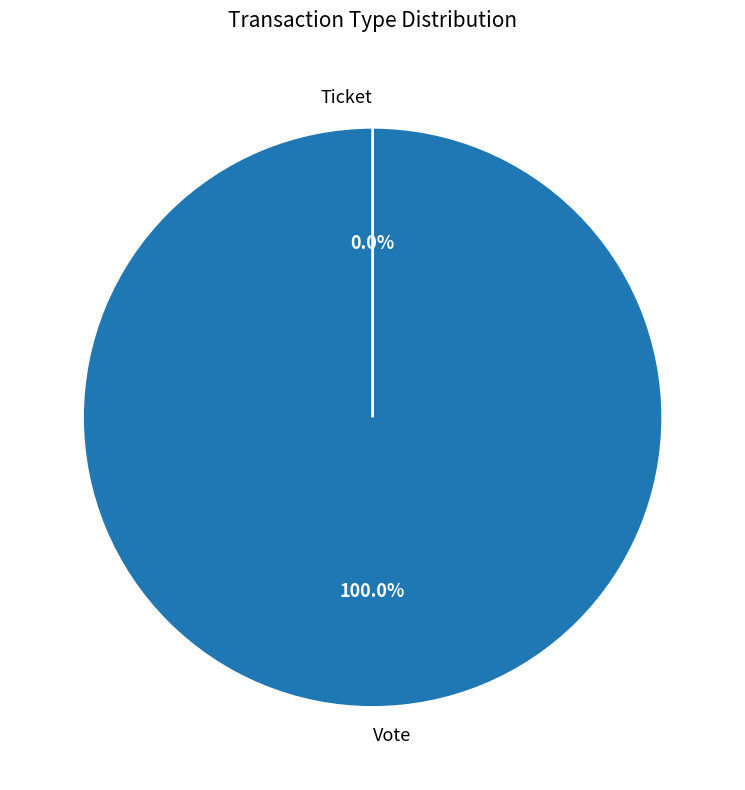

What is the change in value from Vote to Ticket?

-1